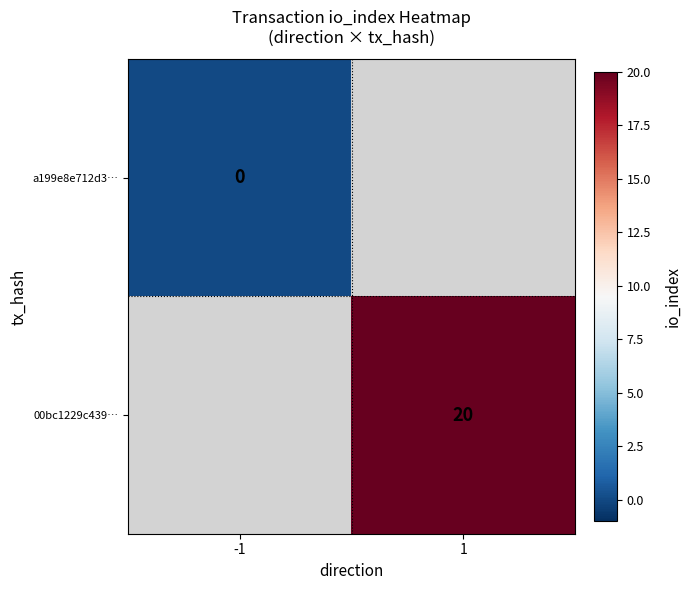

The 00bc1229c439… series shows 31 at 1. True or false?

False